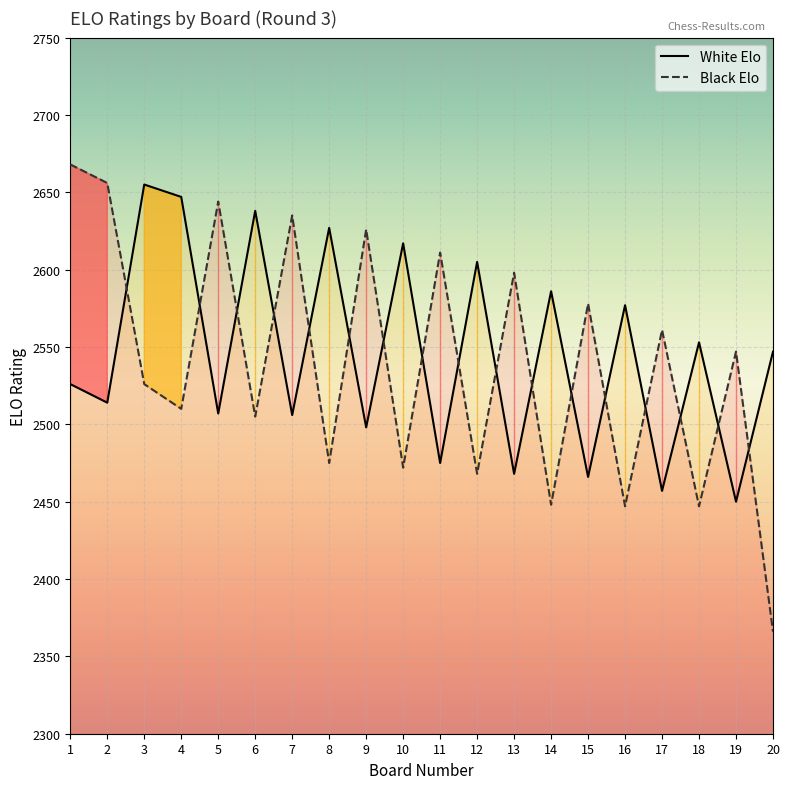

At which category is the sum across all series the highest?

1